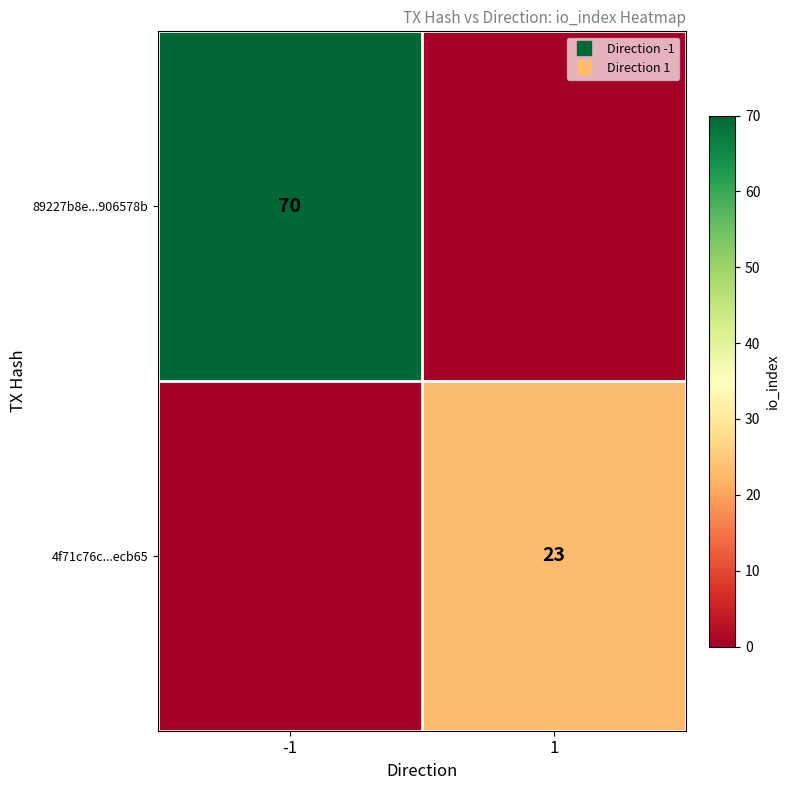

What is the maximum value for 4f71c76c...ecb65?

23